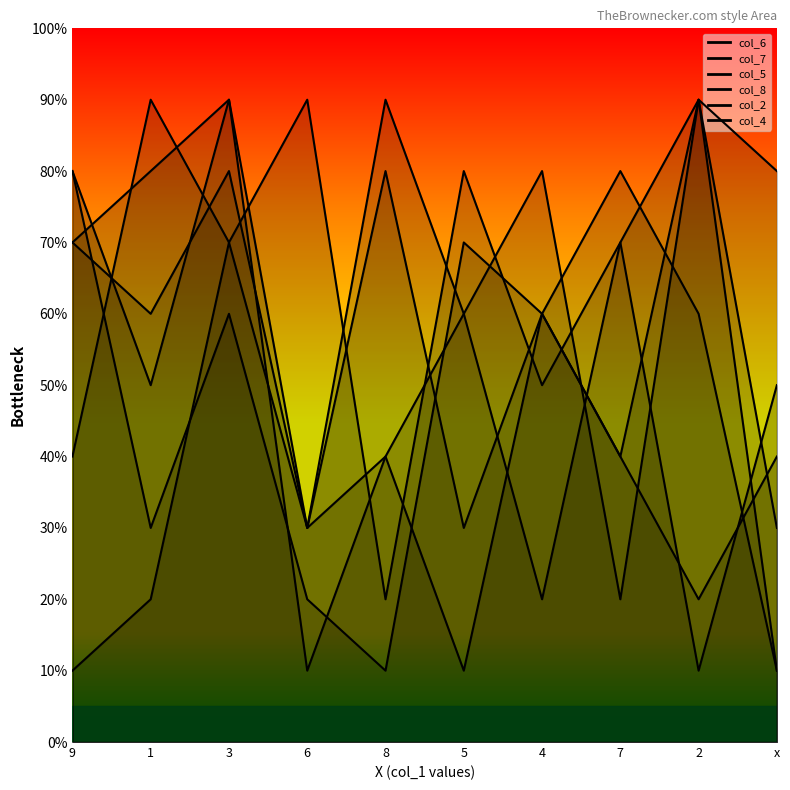

Is the value of col_5 at x greater than the value of col_2 at 7?

Yes